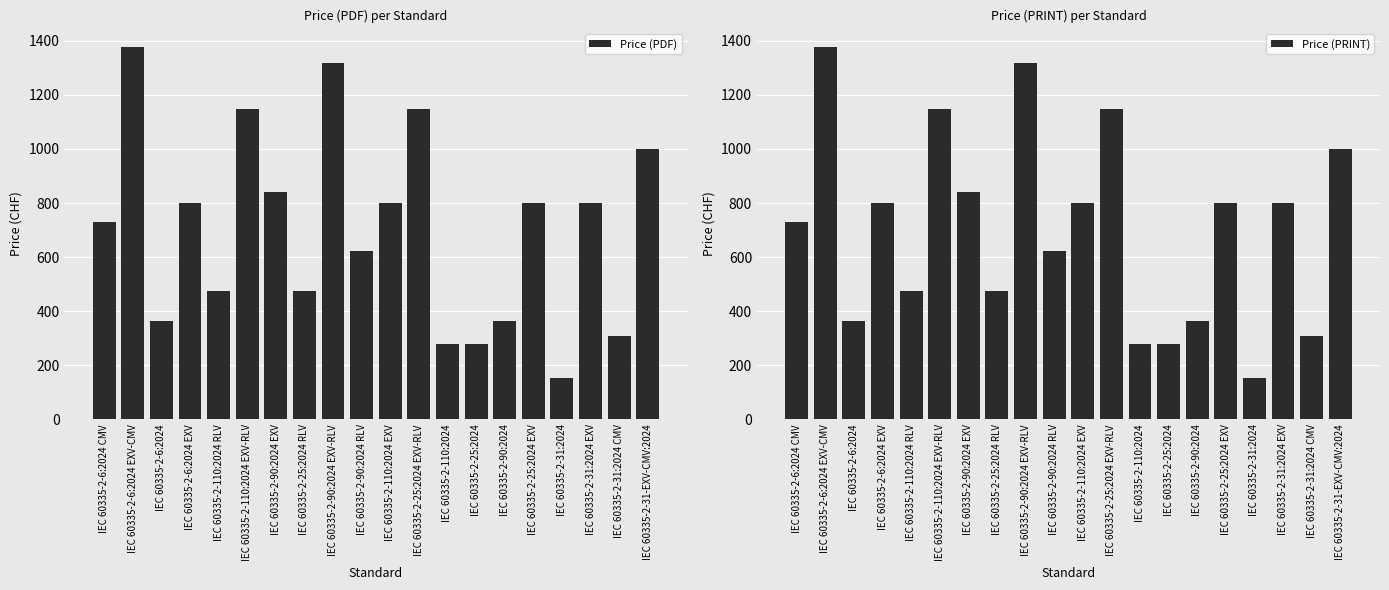

How many values in the Price (PRINT) series exceed 799?

6